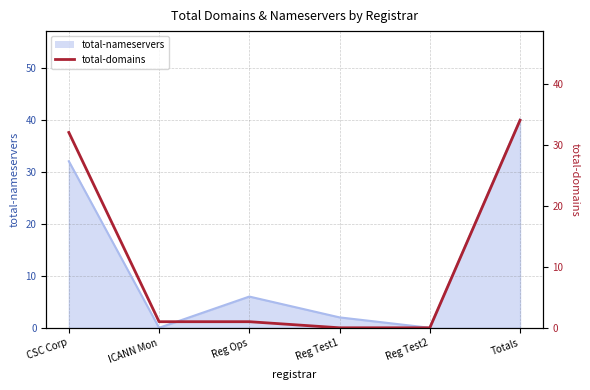

How many values are below 1?

2